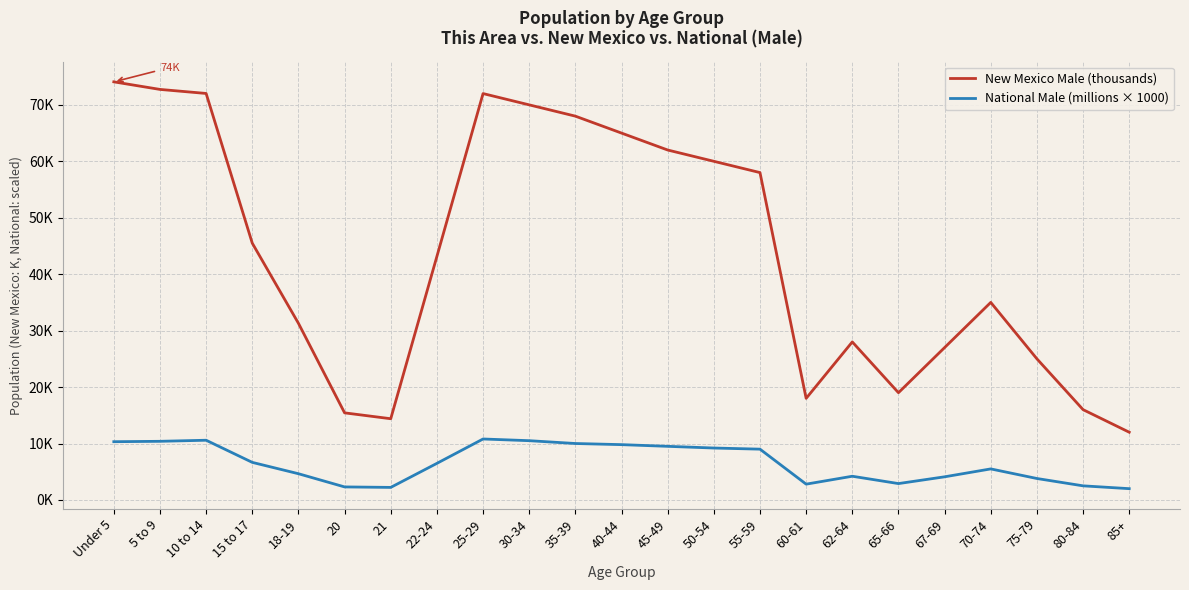

What is the difference between the second highest and second lowest values in the National Male (millions × 1000) series?

8.4